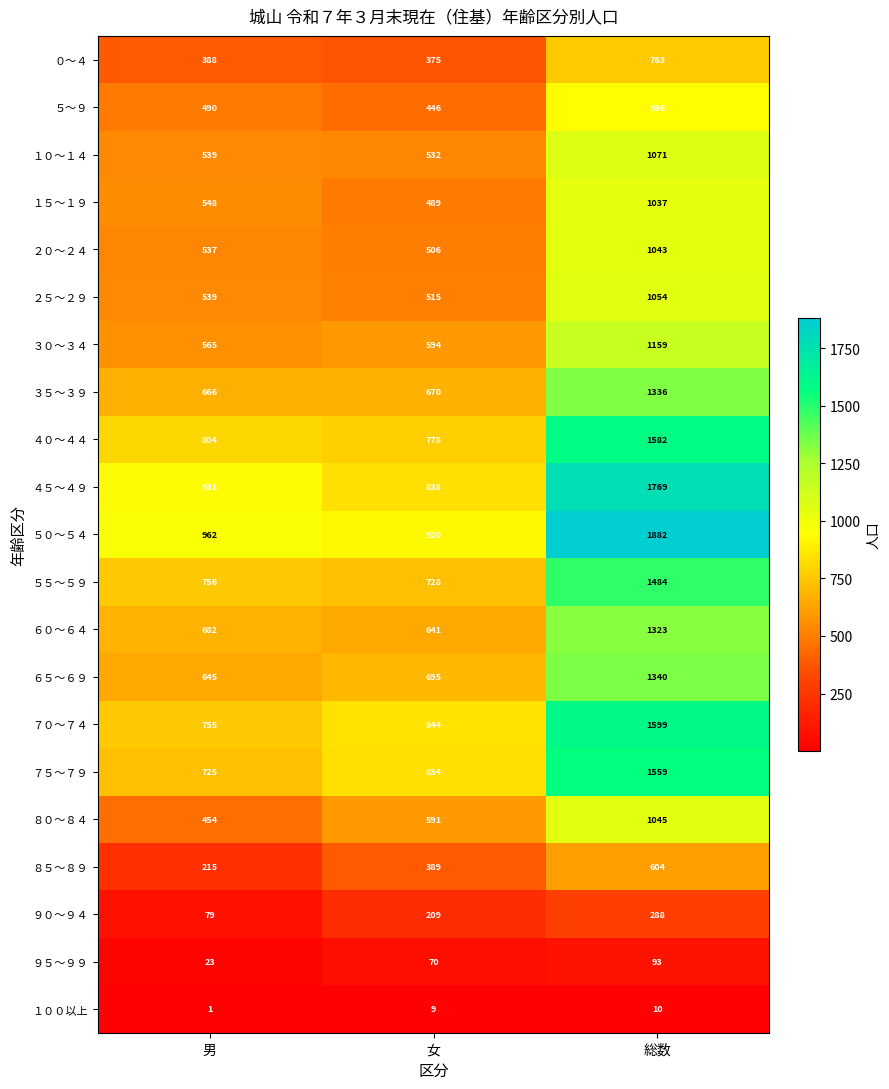

What is the difference between the second highest and minimum values in the ８０～８４ series?

137